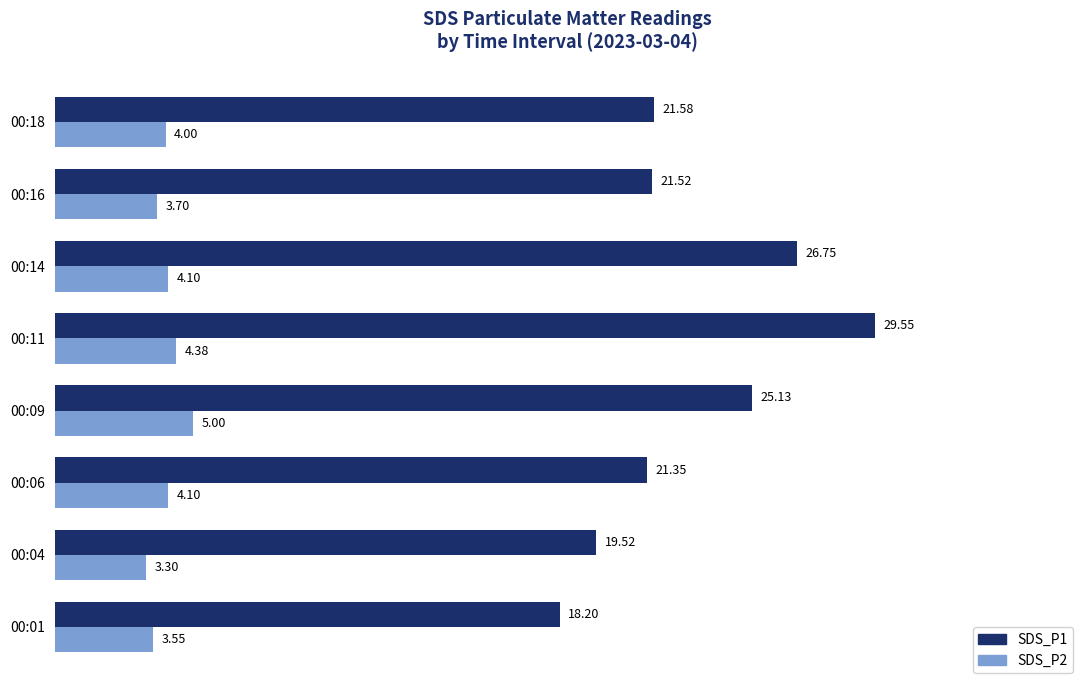

List the series in order of their overall mean, highest first.

SDS_P1, SDS_P2